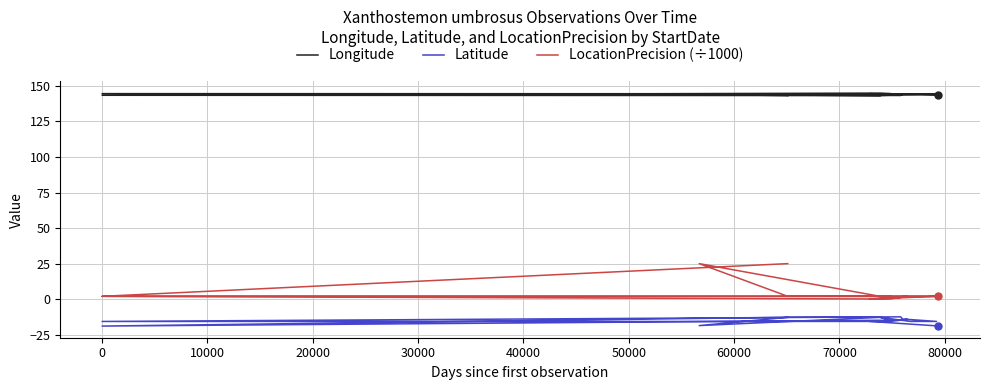

Does the chart have visible grid lines?

Yes